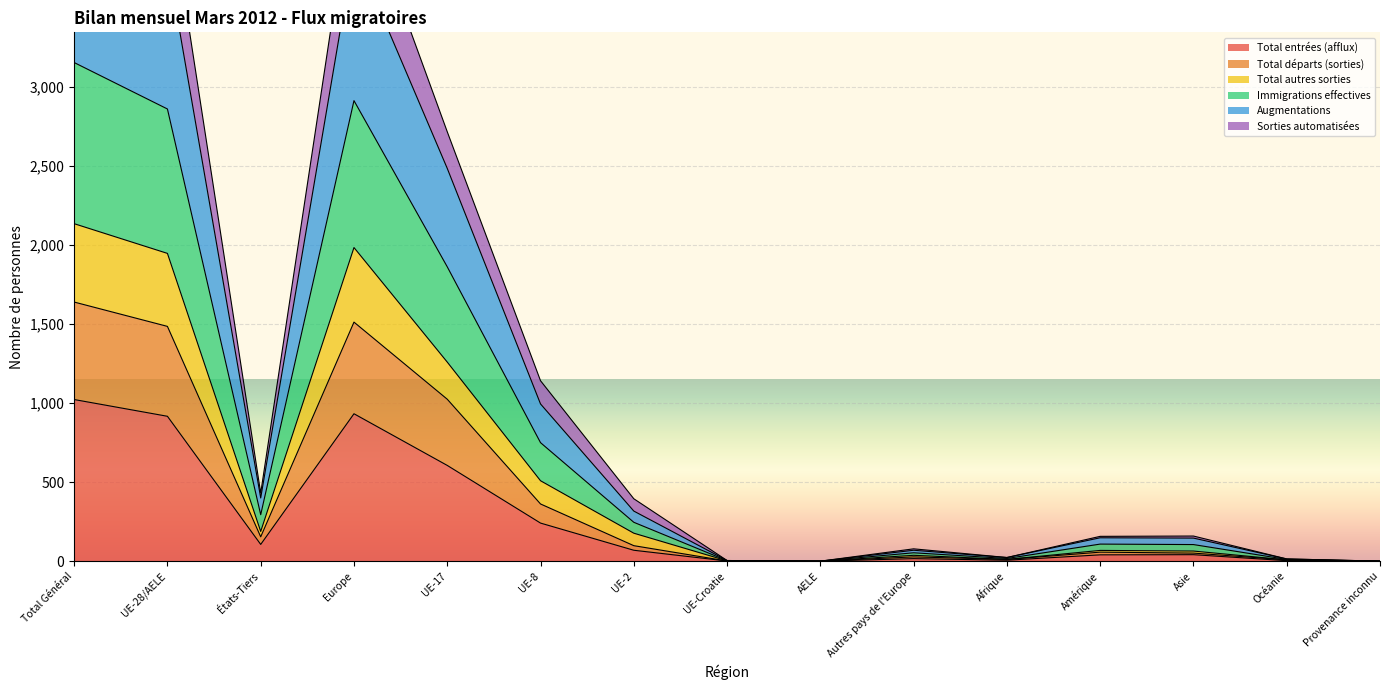

Rank the categories by Augmentations value from lowest to highest.

AELE, Provenance inconnu, UE-Croatie, Océanie, Afrique, Autres pays de l'Europe, Asie, Amérique, UE-2, États-Tiers, UE-8, UE-17, UE-28/AELE, Europe, Total Général